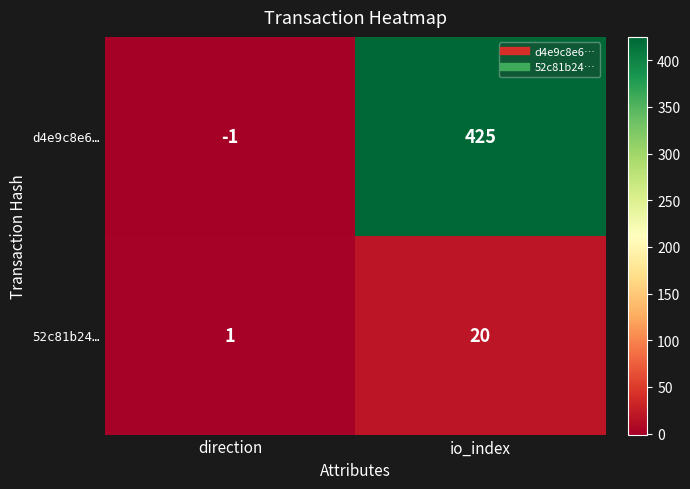

At which category is the sum across all series the highest?

io_index